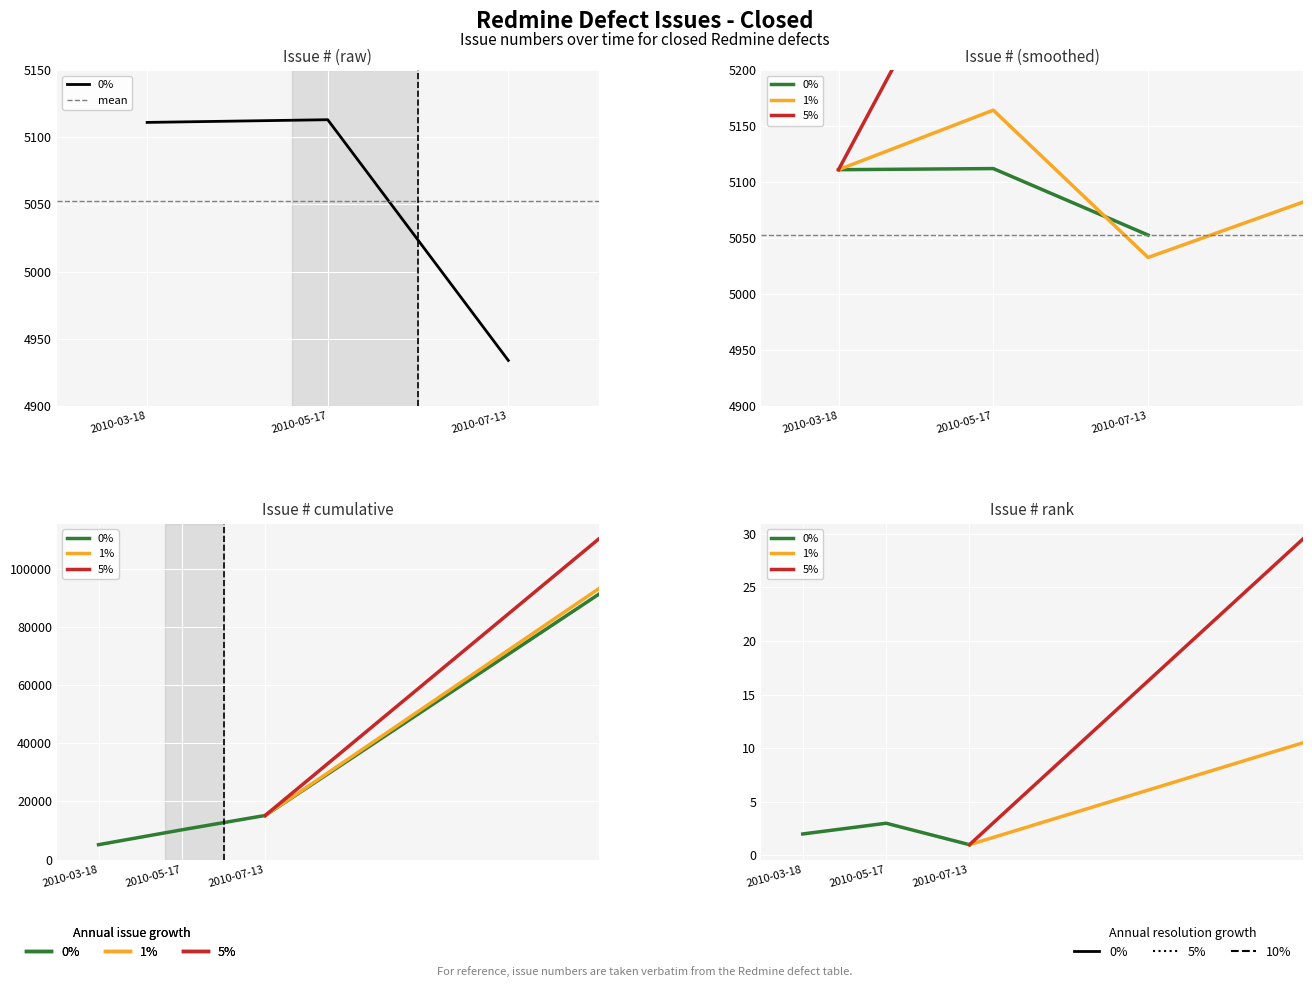

What is the ratio of the value at 2010-05-17 to the value at 2010-07-13?

1.0